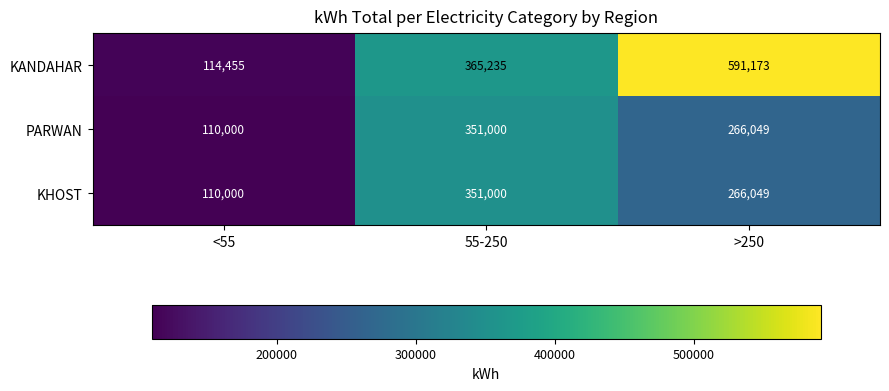

At which category is the sum across all series the highest?

>250